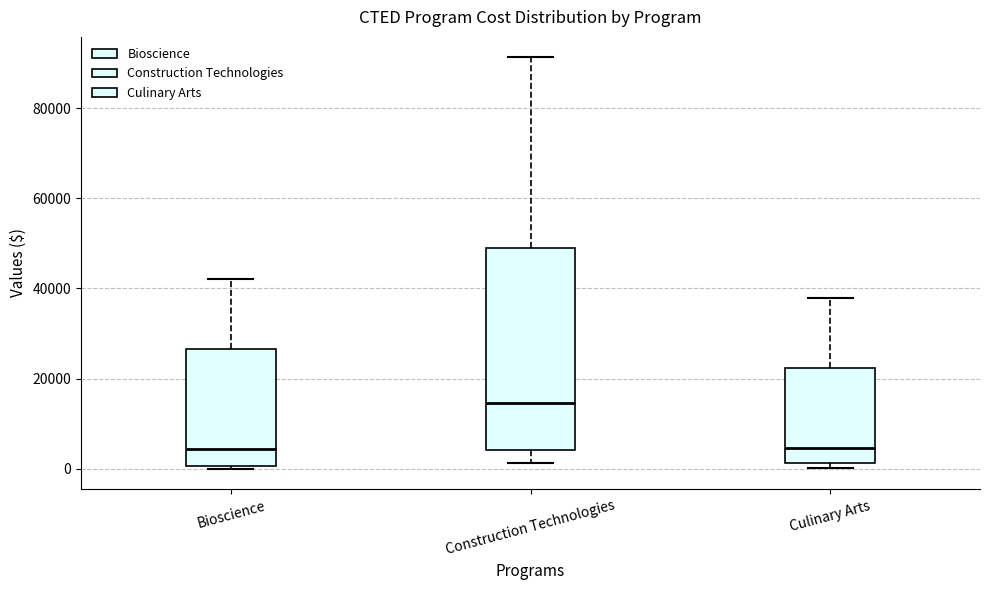

Reading left to right, read every box against the y-axis: the position of its median line, the range the box covers, and the ends of its whiskers. The values are not printed on the chart, so give them approximately, as read against the axis.

Bioscience: median 4000, box 0 to 26000, whiskers 0 to 42000
Construction Technologies: median 14000, box 4000 to 50000, whiskers 2000 to 92000
Culinary Arts: median 4000, box 2000 to 22000, whiskers 0 to 38000